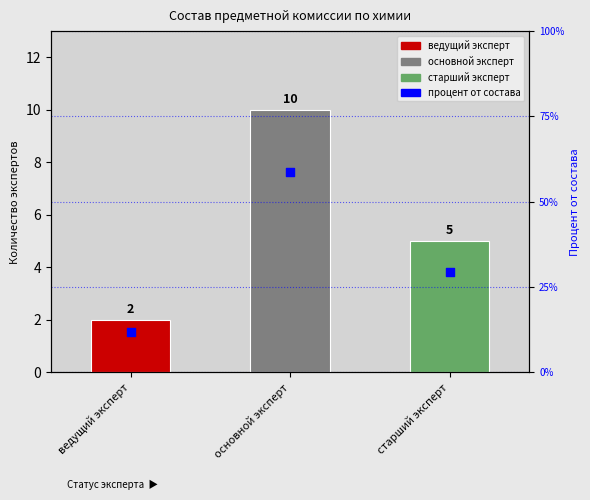

Which has a higher value, основной эксперт or ведущий эксперт?

основной эксперт